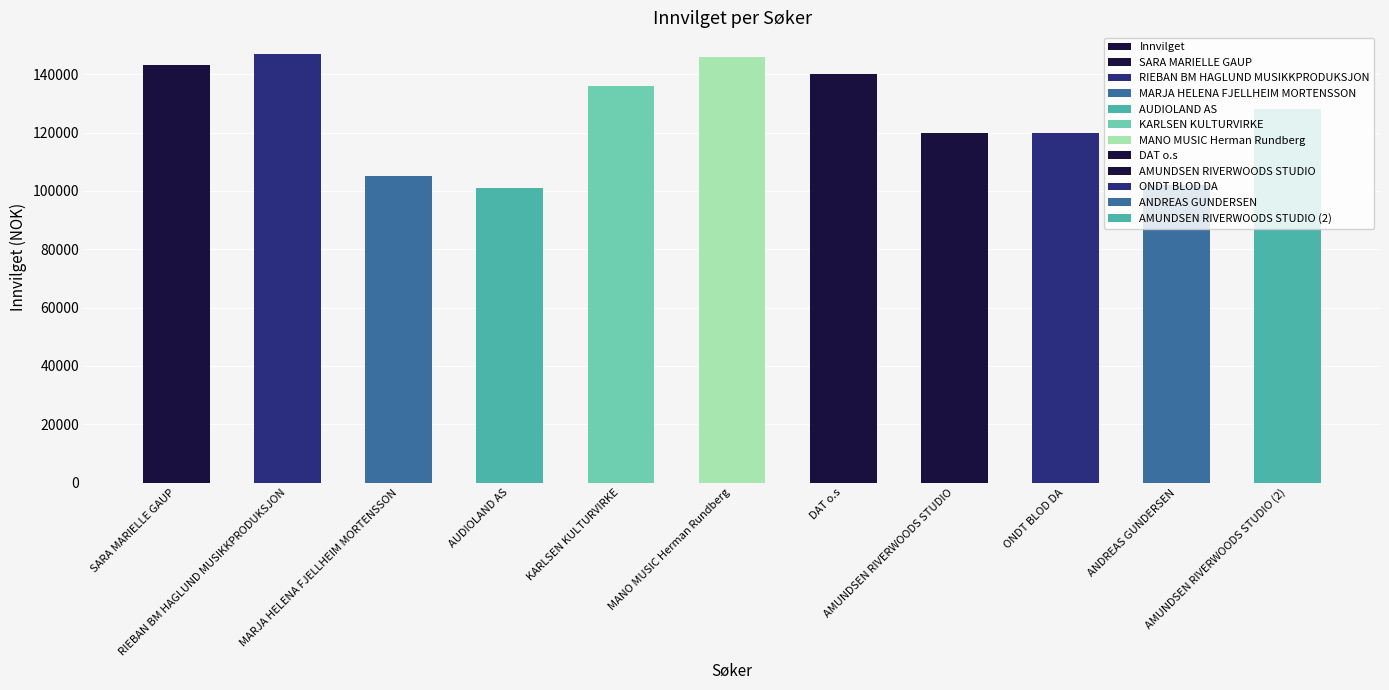

How many data points are less than 128000?

5